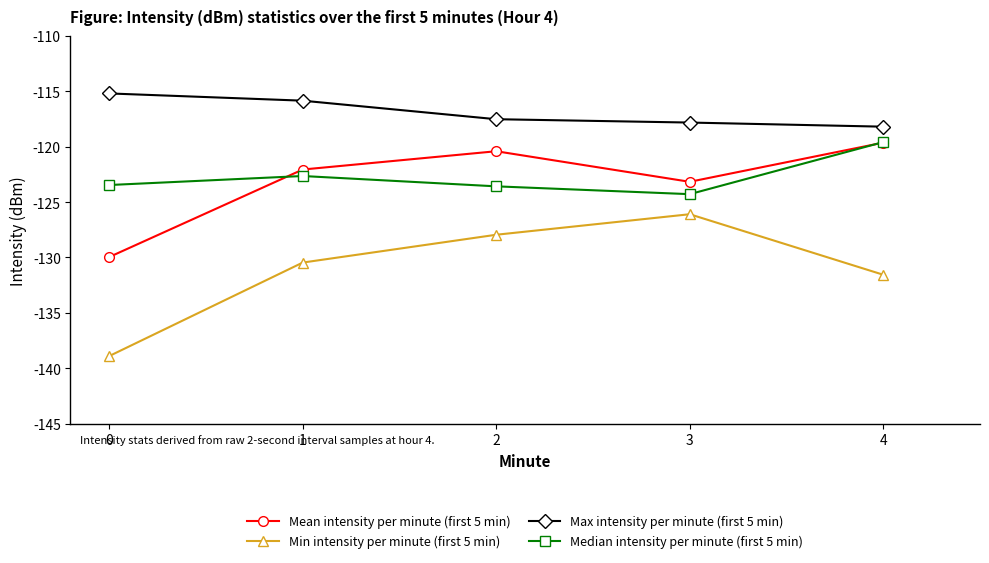

True or false: Mean intensity per minute (first 5 min) and Median intensity per minute (first 5 min) intersect in this chart.

True